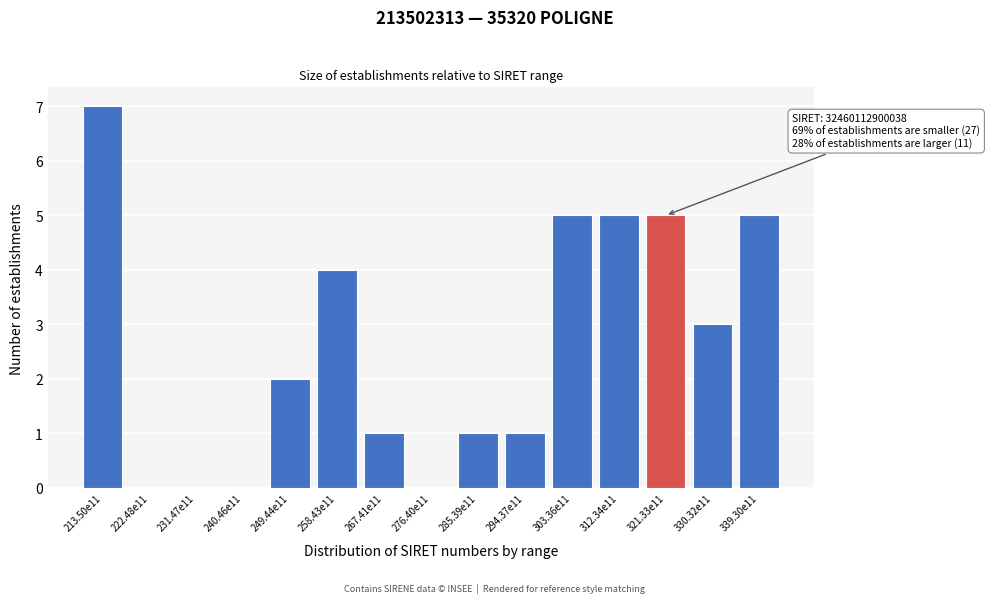

Reading right to left, transcribe all the data shown in this chart.

339.30e11=5	330.32e11=3	321.33e11=5	312.34e11=5	303.36e11=5	294.37e11=1	285.39e11=1	276.40e11=0	267.41e11=1	258.43e11=4	249.44e11=2	240.46e11=0	231.47e11=0	222.48e11=0	213.50e11=7